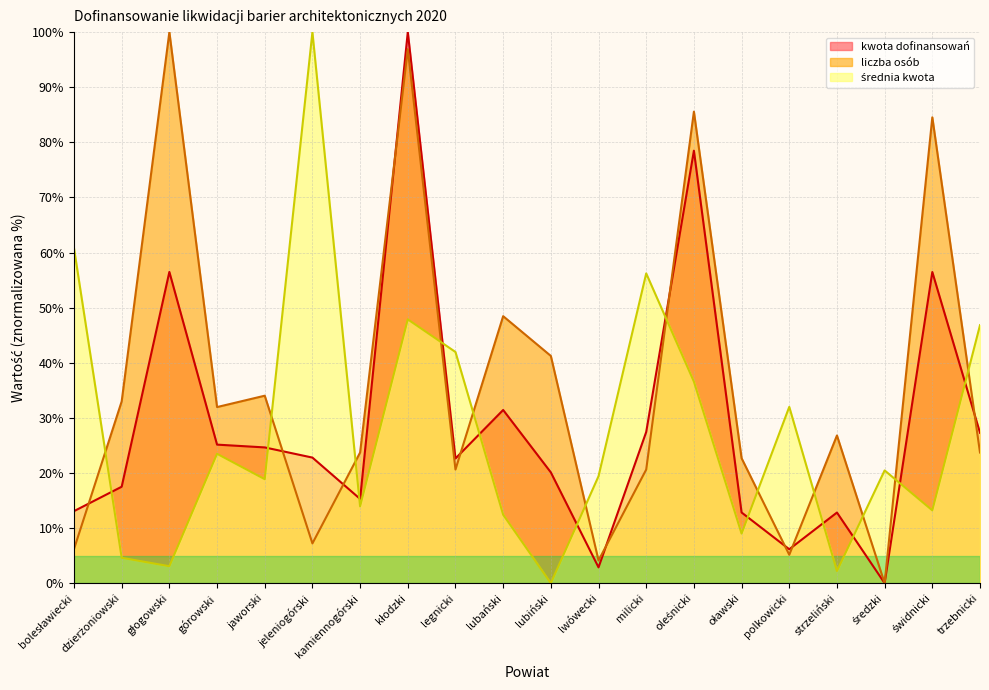

How many positive values does the kwota dofinansowań series have?

19